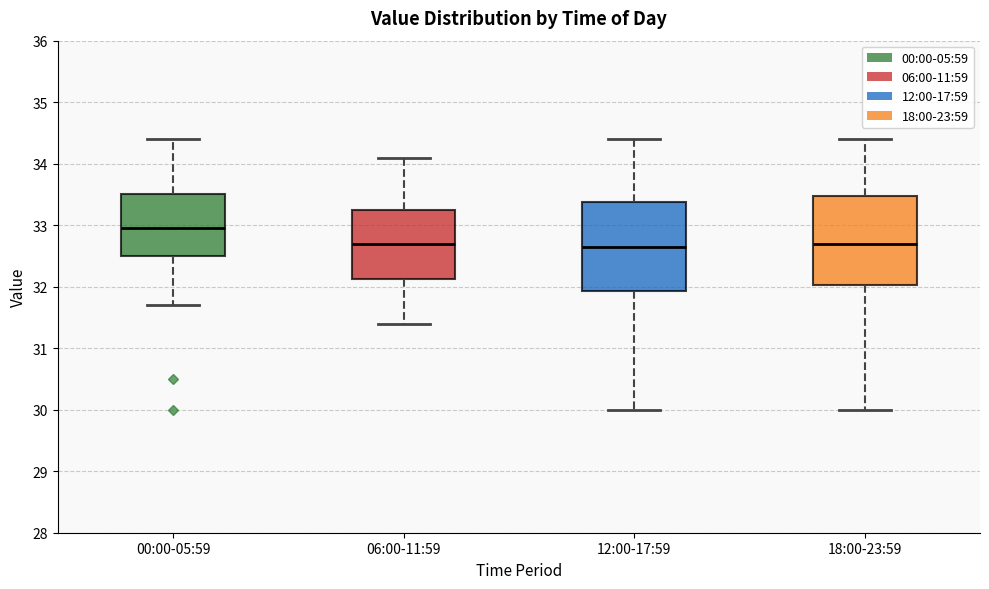

Reading left to right, transcribe this box plot: for each box, give where its median line is, the range the box spans, and where its two whiskers end, as read against the y-axis. The values are not printed on the chart, so give them approximately, as read against the axis.

00:00-05:59: median 33.0, box 32.5 to 33.5, whiskers 31.7 to 34.4
06:00-11:59: median 32.7, box 32.1 to 33.3, whiskers 31.4 to 34.1
12:00-17:59: median 32.7, box 31.9 to 33.4, whiskers 30.0 to 34.4
18:00-23:59: median 32.7, box 32.0 to 33.5, whiskers 30.0 to 34.4